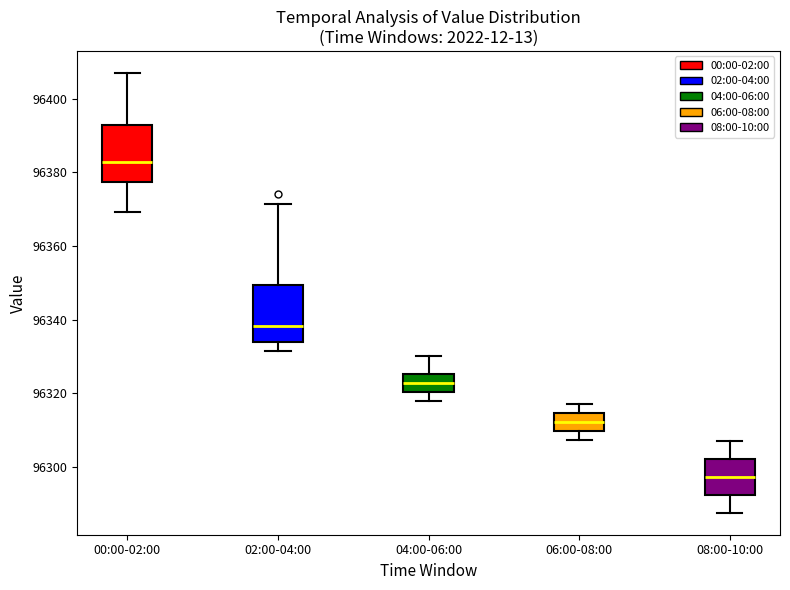

Reading left to right, transcribe this box plot: for each box, give where its median line is, the range the box spans, and where its two whiskers end, as read against the y-axis. The values are not printed on the chart, so give them approximately, as read against the axis.

00:00-02:00: median 96382, box 96378 to 96392, whiskers 96370 to 96408
02:00-04:00: median 96338, box 96334 to 96350, whiskers 96332 to 96372
04:00-06:00: median 96322, box 96320 to 96326, whiskers 96318 to 96330
06:00-08:00: median 96312, box 96310 to 96314, whiskers 96308 to 96318
08:00-10:00: median 96298, box 96292 to 96302, whiskers 96288 to 96308